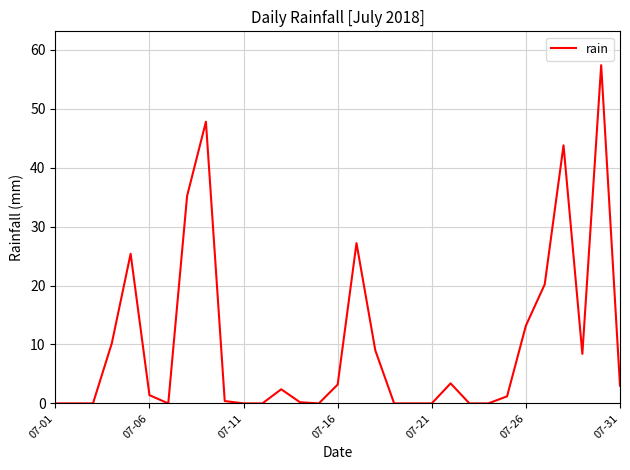

Count the number of data series in this chart.

1